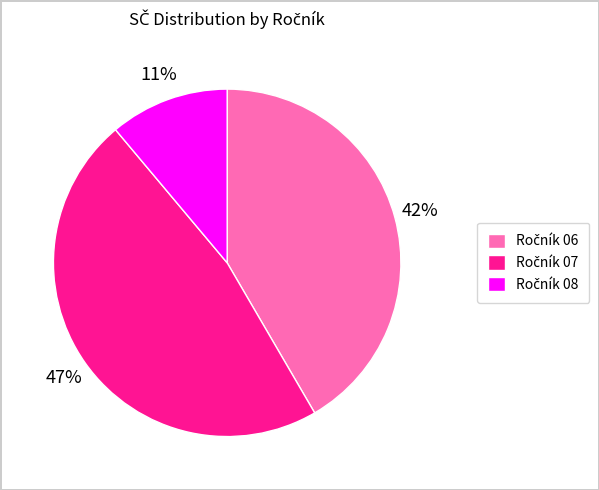

To the nearest percent, what is the difference between the largest and smallest slice percentages?

36%